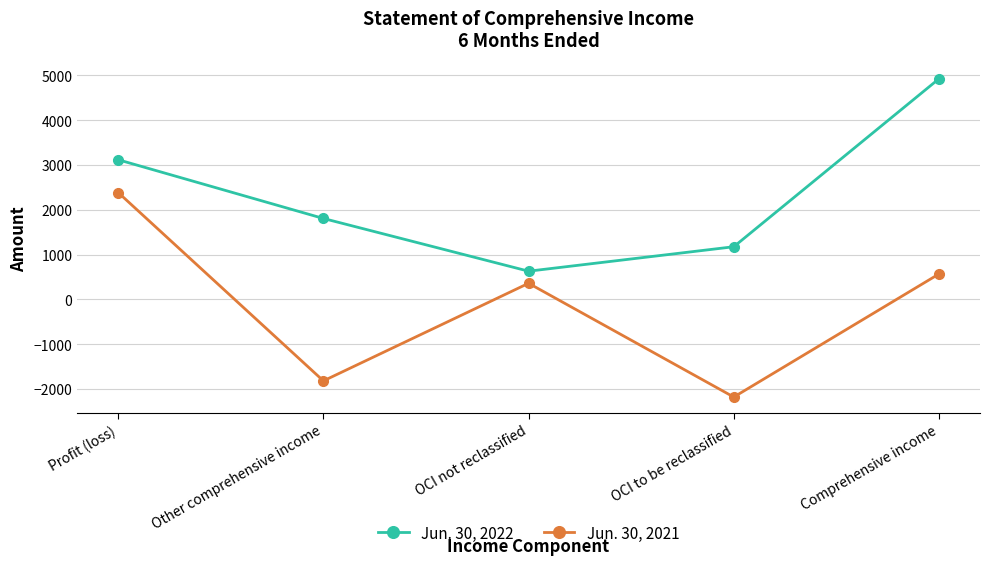

How many series are shown in this chart?

2